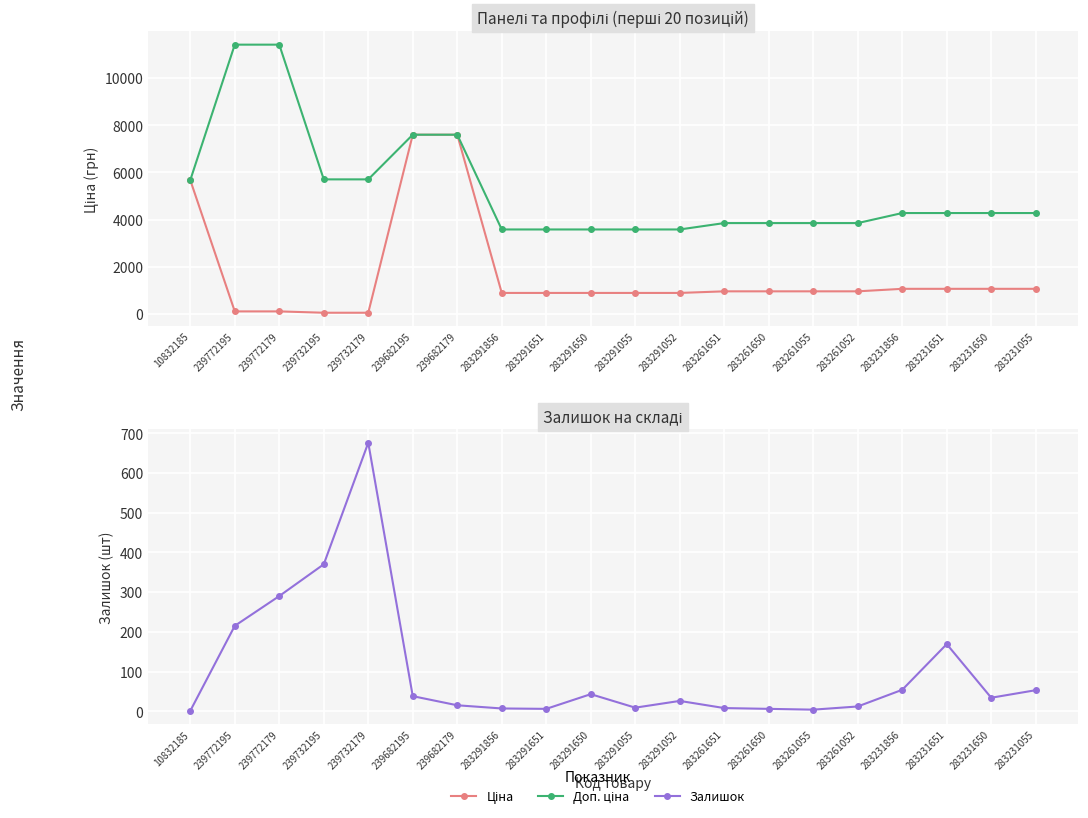

What is the value of the Ціна point at the 16th from the left?

963.5